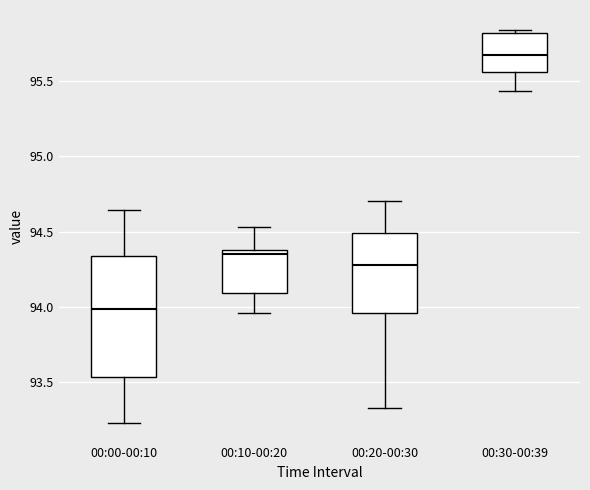

Reading left to right, read every box against the y-axis: the position of its median line, the range the box covers, and the ends of its whiskers. The values are not printed on the chart, so give them approximately, as read against the axis.

00:00-00:10: median 94.00, box 93.55 to 94.35, whiskers 93.25 to 94.65
00:10-00:20: median 94.35, box 94.10 to 94.40, whiskers 93.95 to 94.55
00:20-00:30: median 94.30, box 93.95 to 94.50, whiskers 93.35 to 94.70
00:30-00:39: median 95.65, box 95.55 to 95.80, whiskers 95.45 to 95.85